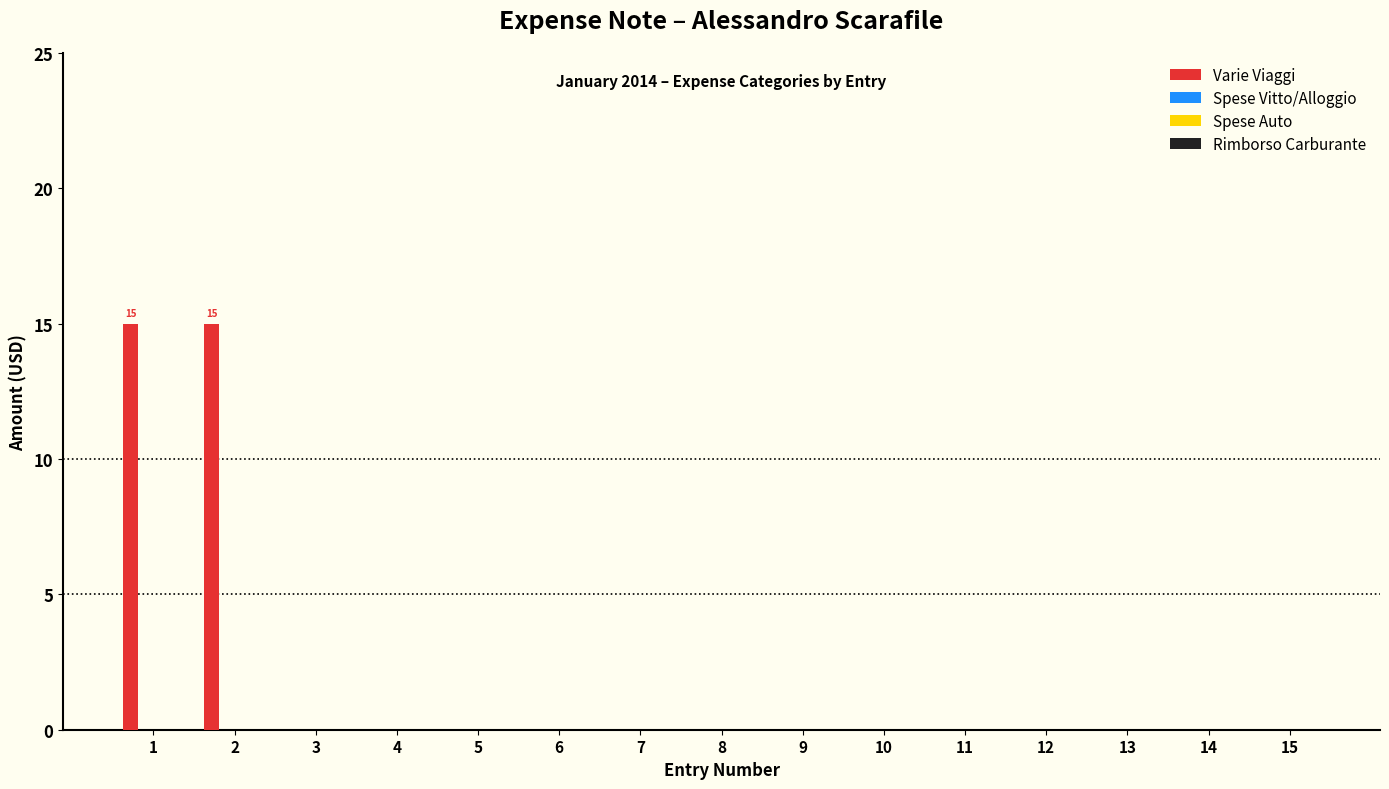

Does the chart contain stacked bars?

No